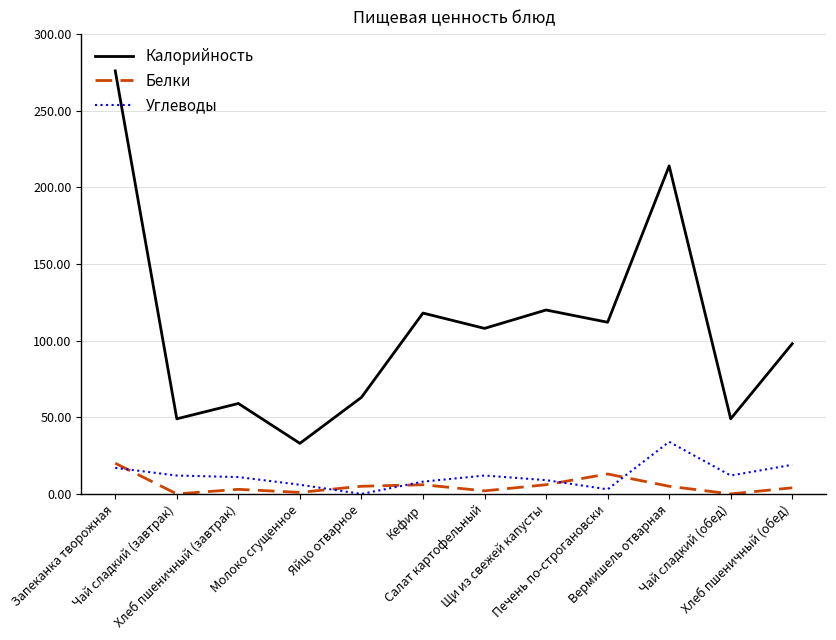

In Углеводы, how many points are lower than both neighbors (excluding endpoints)?

3